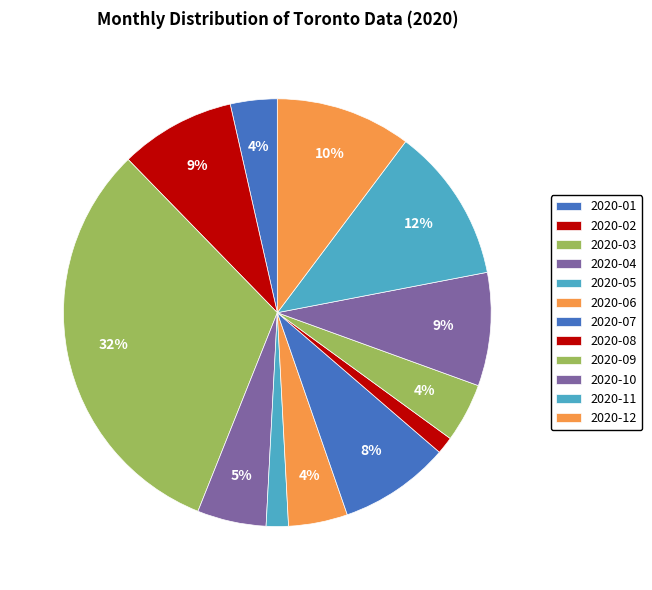

Is there any slice that represents more than half of the pie?

No